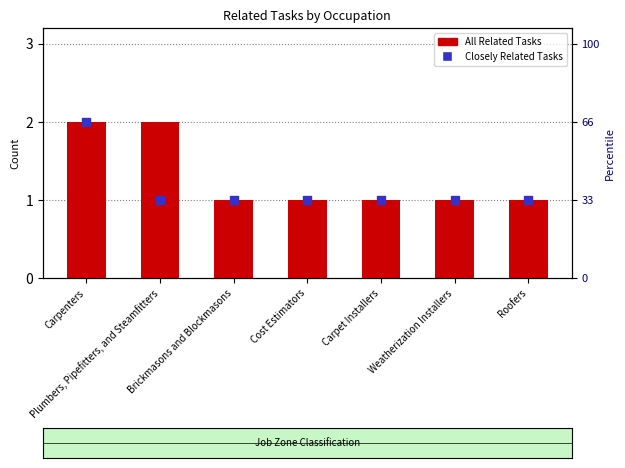

Which series contains the lowest Y value?

All Related Tasks